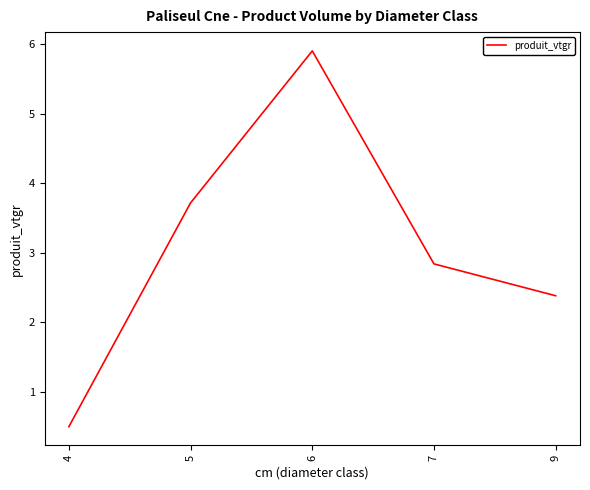

What is the change in value from 4 to 9?

+1.9